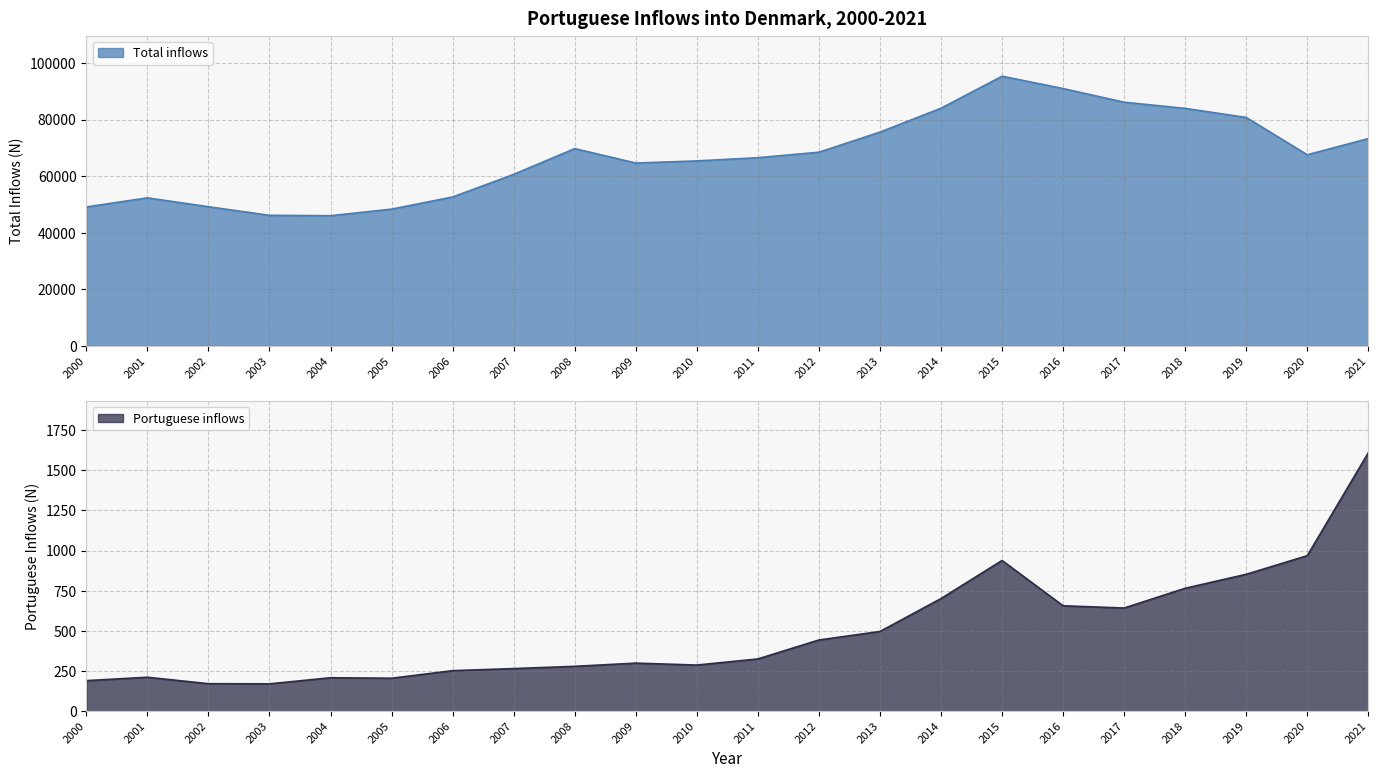

Reading left to right, what are all the values shown in this chart?

Total inflows: 2000=49111	2001=52325	2002=49193	2003=46158	2004=46018	2005=48346	2006=52638	2007=60628	2008=69737	2009=64634	2010=65386	2011=66524	2012=68459	2013=75567	2014=84011	2015=95319	2016=90961	2017=86137	2018=83955	2019=80744	2020=67562	2021=73274
Portuguese inflows: 2000=190	2001=211	2002=171	2003=170	2004=208	2005=205	2006=252	2007=265	2008=279	2009=299	2010=287	2011=325	2012=443	2013=496	2014=701	2015=938	2016=656	2017=642	2018=765	2019=852	2020=968	2021=1609